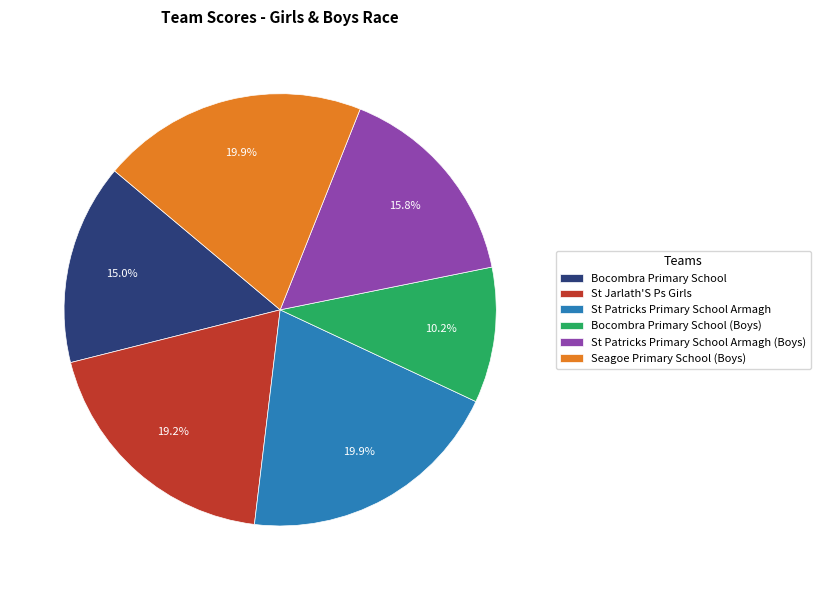

Approximately how many times larger is the value at Bocombra Primary School (Boys) compared to Seagoe Primary School (Boys)?

0.5